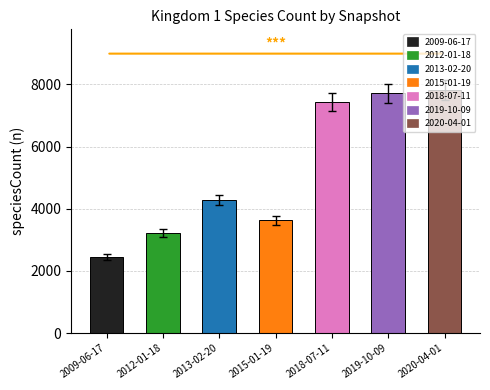

What is the label of the 4th bar from the left?

2015-01-19